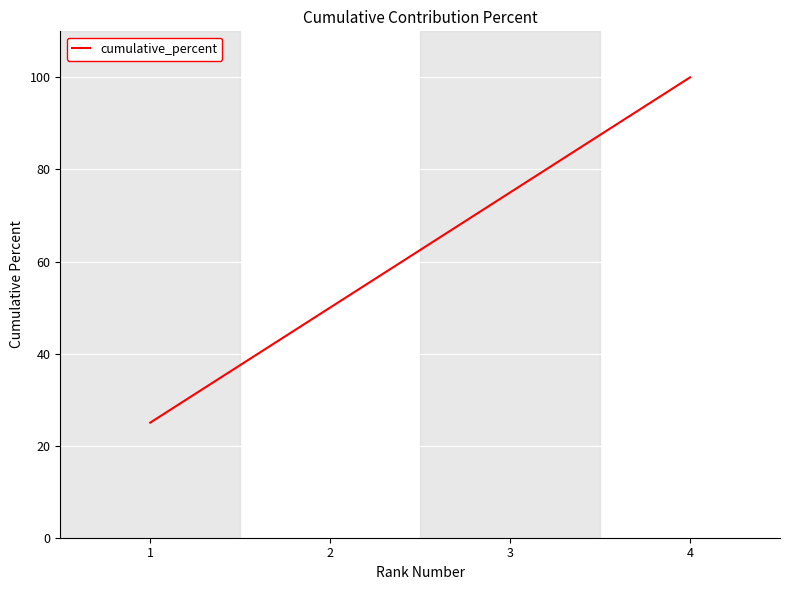

The chart shows a value of 50 at 2. True or false?

True